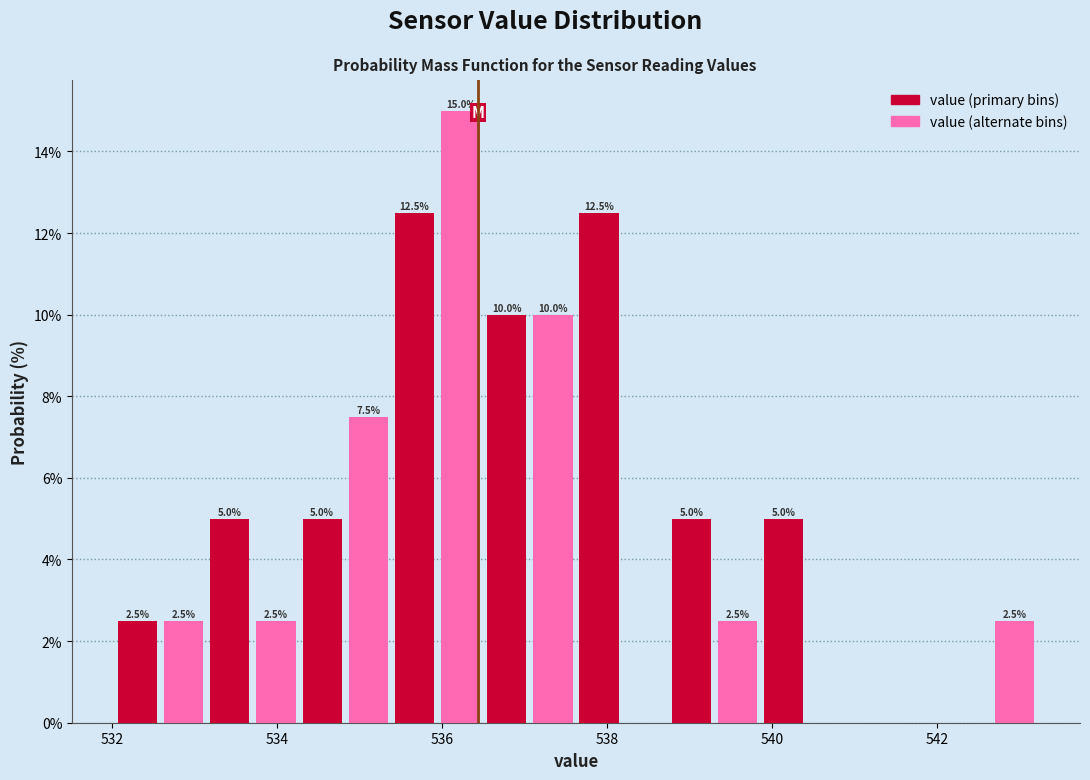

Read against the x-axis, roughly where is the centre of the tallest bar?

536.2